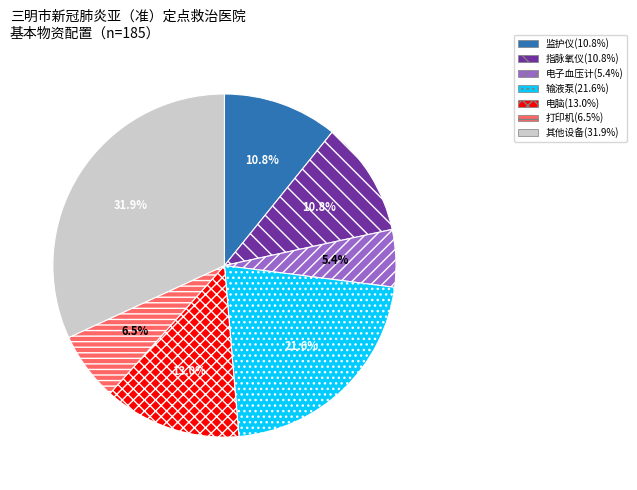

How many slices are in this pie chart?

7